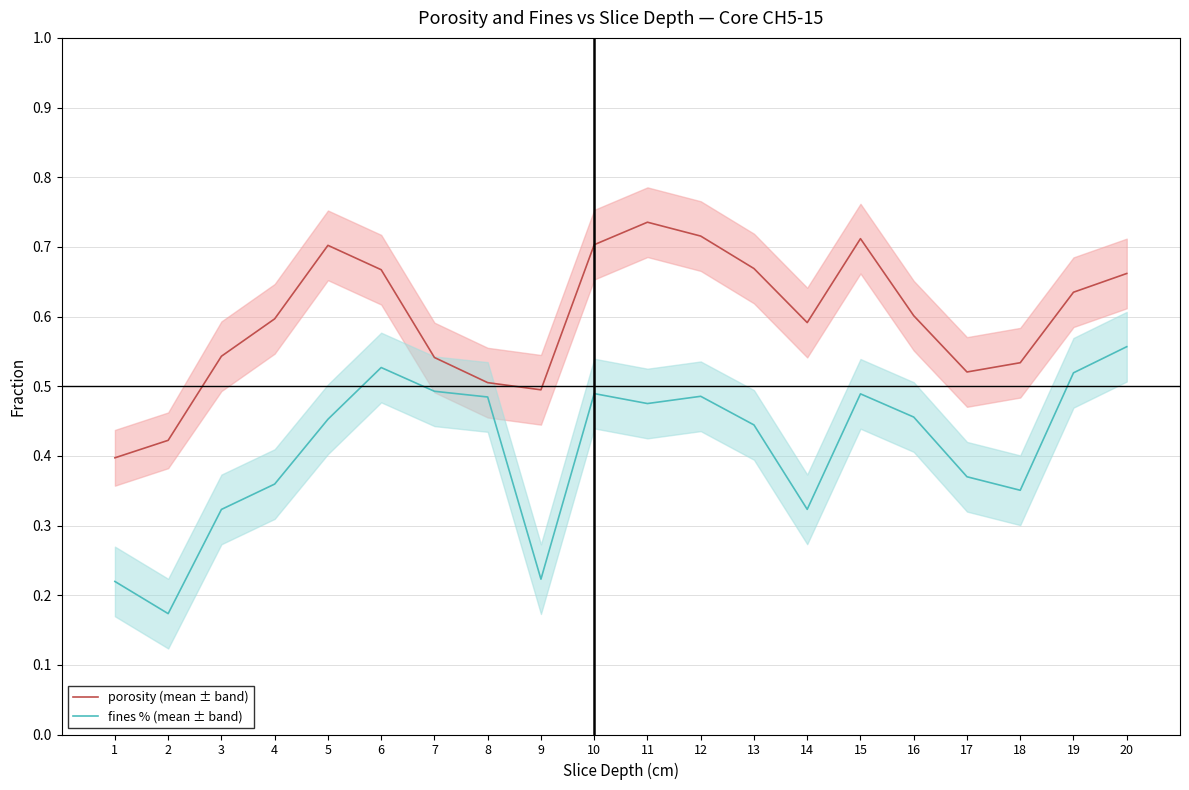

How many data points does each series have?

20